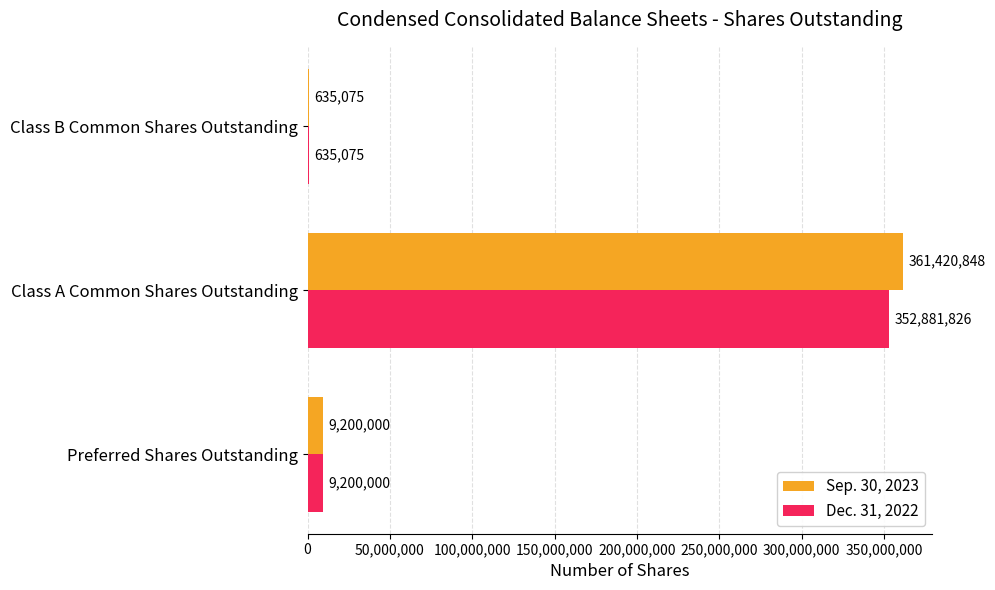

What is the sum of all Sep. 30, 2023 values?

371255923